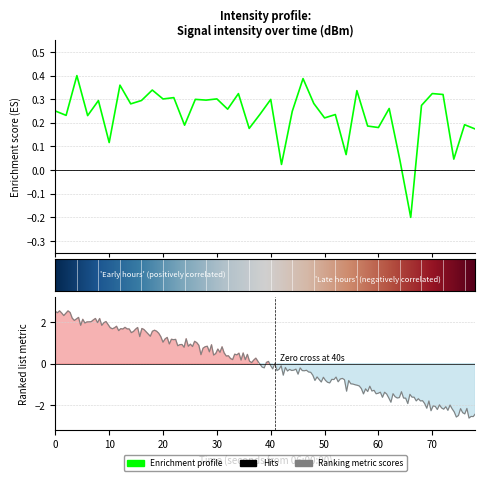

How many lines are shown in the chart?

1